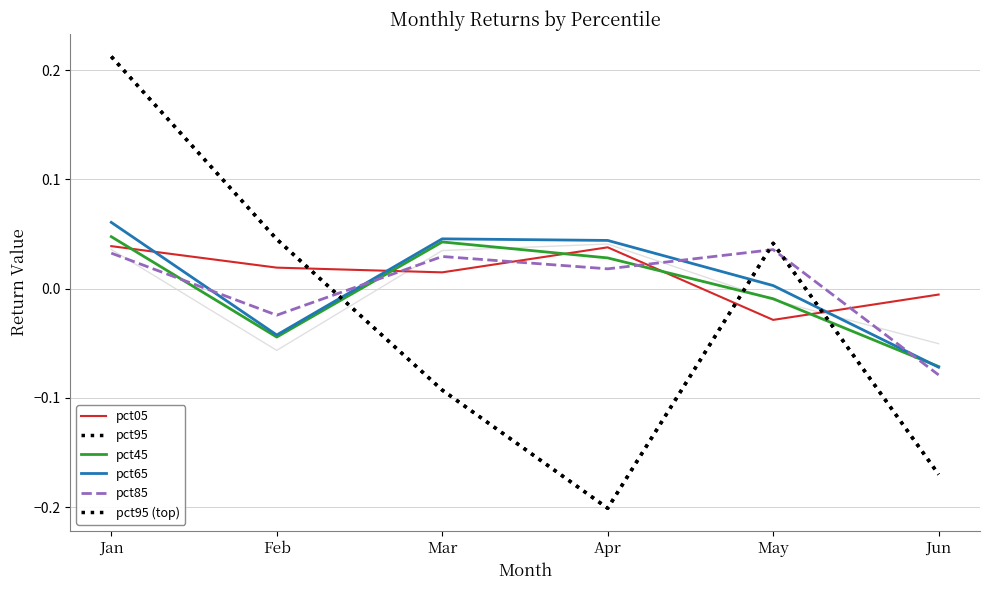

What is the difference between the maximum and minimum values in the pct05 series?

0.1